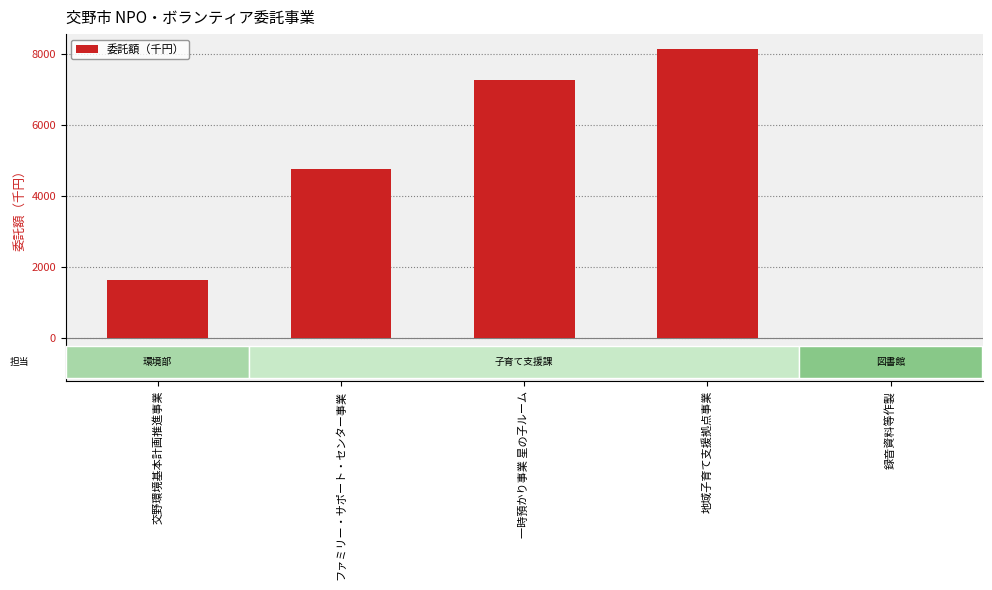

Is it true that the value at 録音資料等作製 is -5238?

False